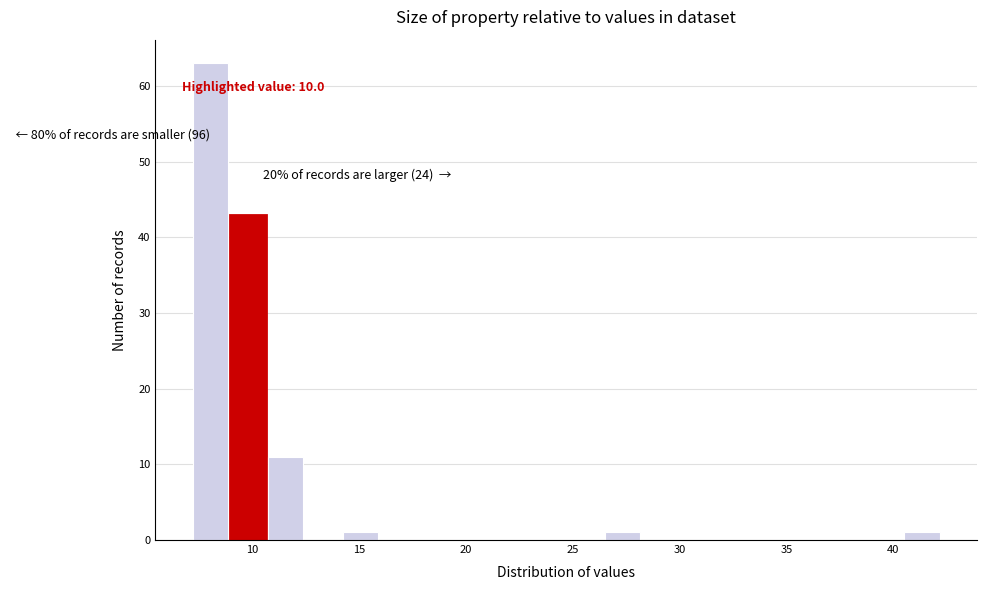

Read against the x-axis, roughly where is the centre of the tallest bar?

8.0